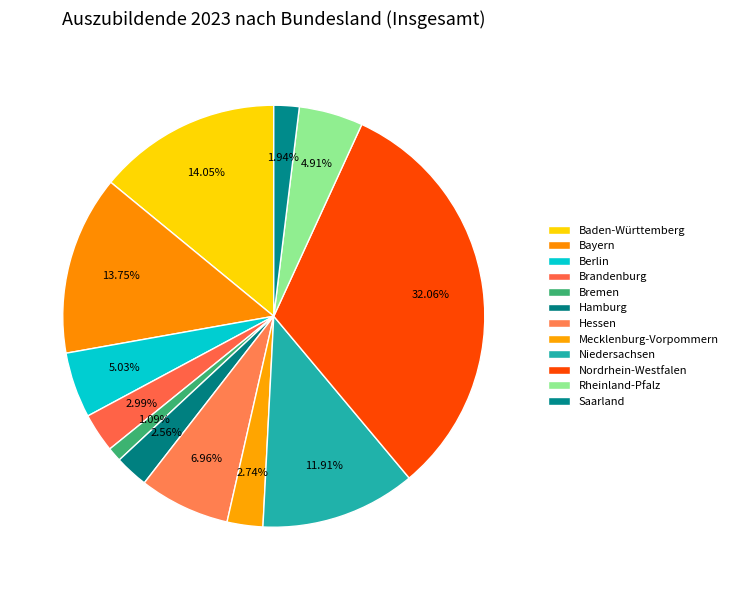

Count the number of slices in the pie.

12